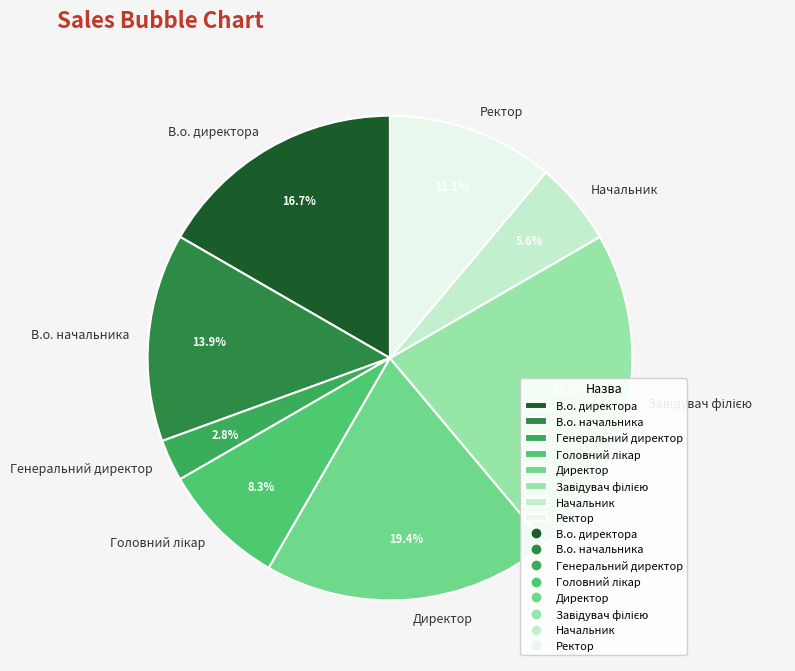

True or false: Начальник accounts for 6% of the total.

True